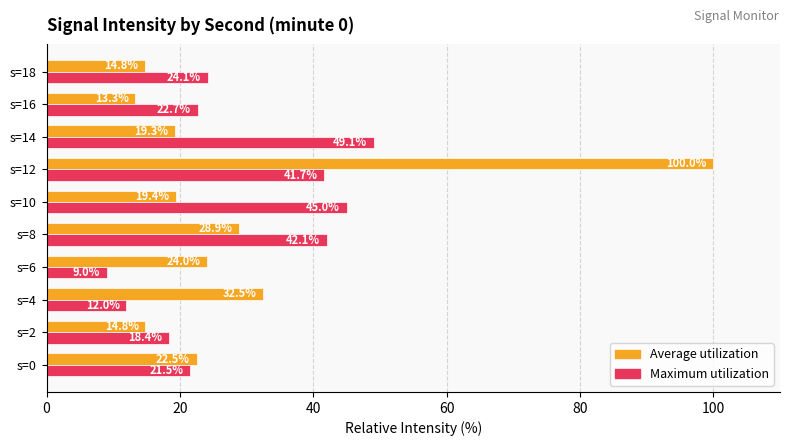

Where is Average utilization nearest to the value 56?

s=4